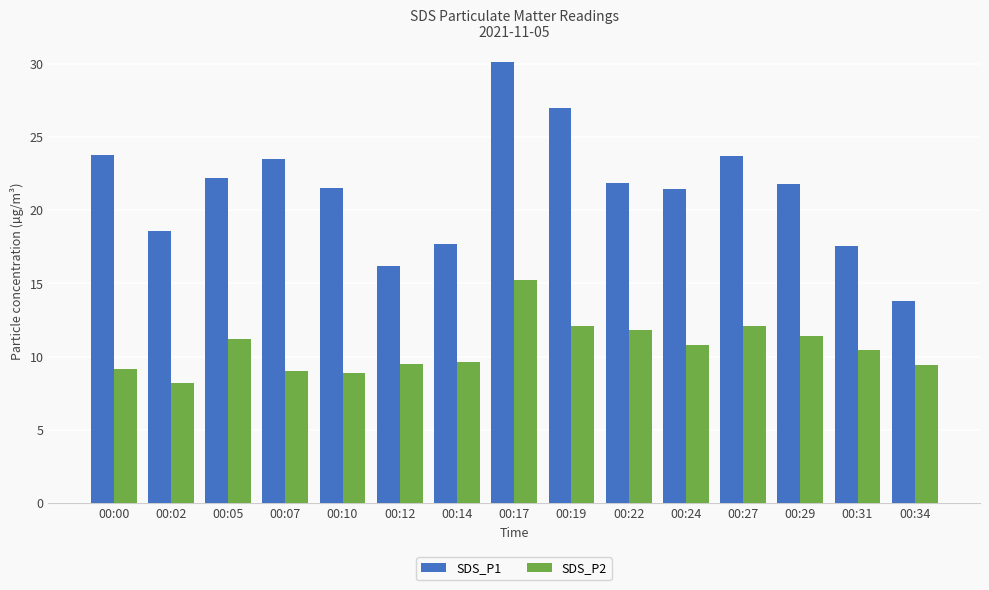

The SDS_P2 series shows 14.9 at 00:12. True or false?

False